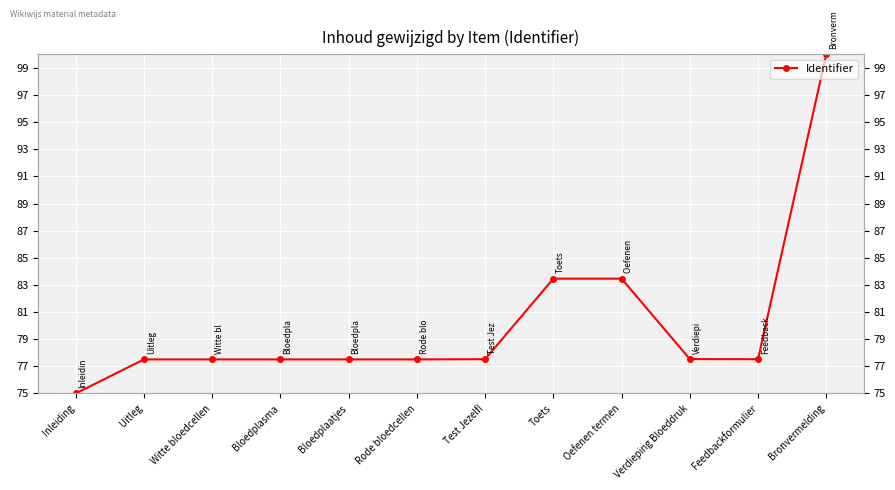

Reading right to left, what are all the values shown in this chart?

100.0	77.5	77.5	83.5	83.5	77.5	77.5	77.5	77.5	77.5	77.5	75.0